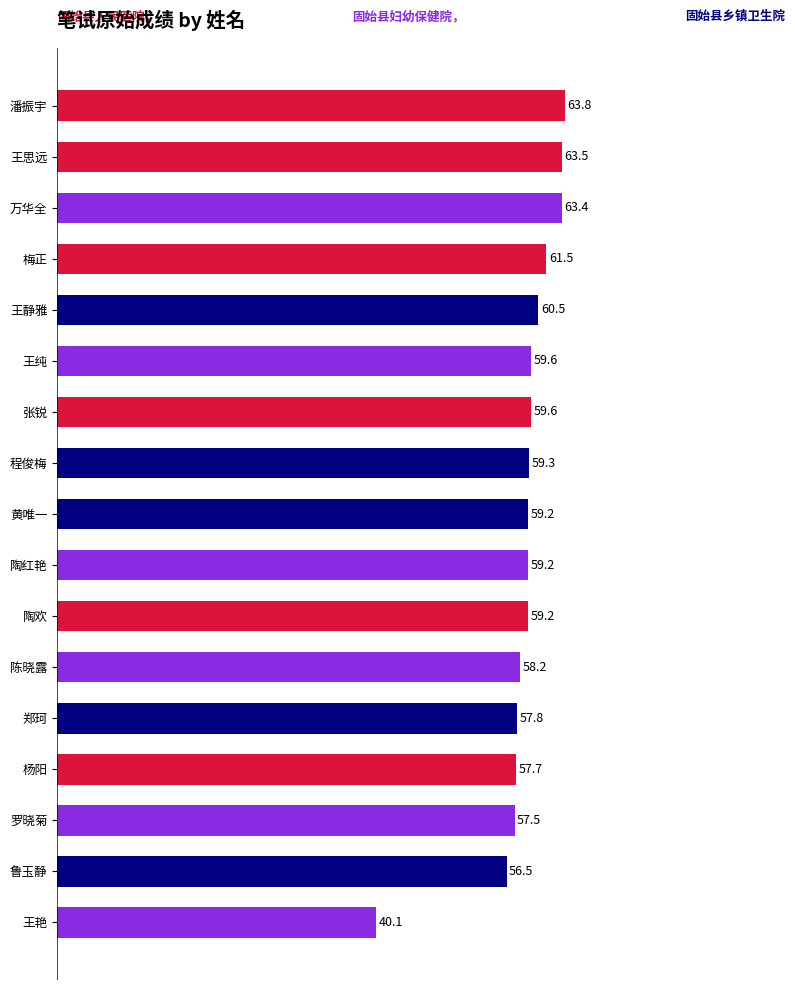

The chart shows a value of 59.2 at 黄唯一. True or false?

True